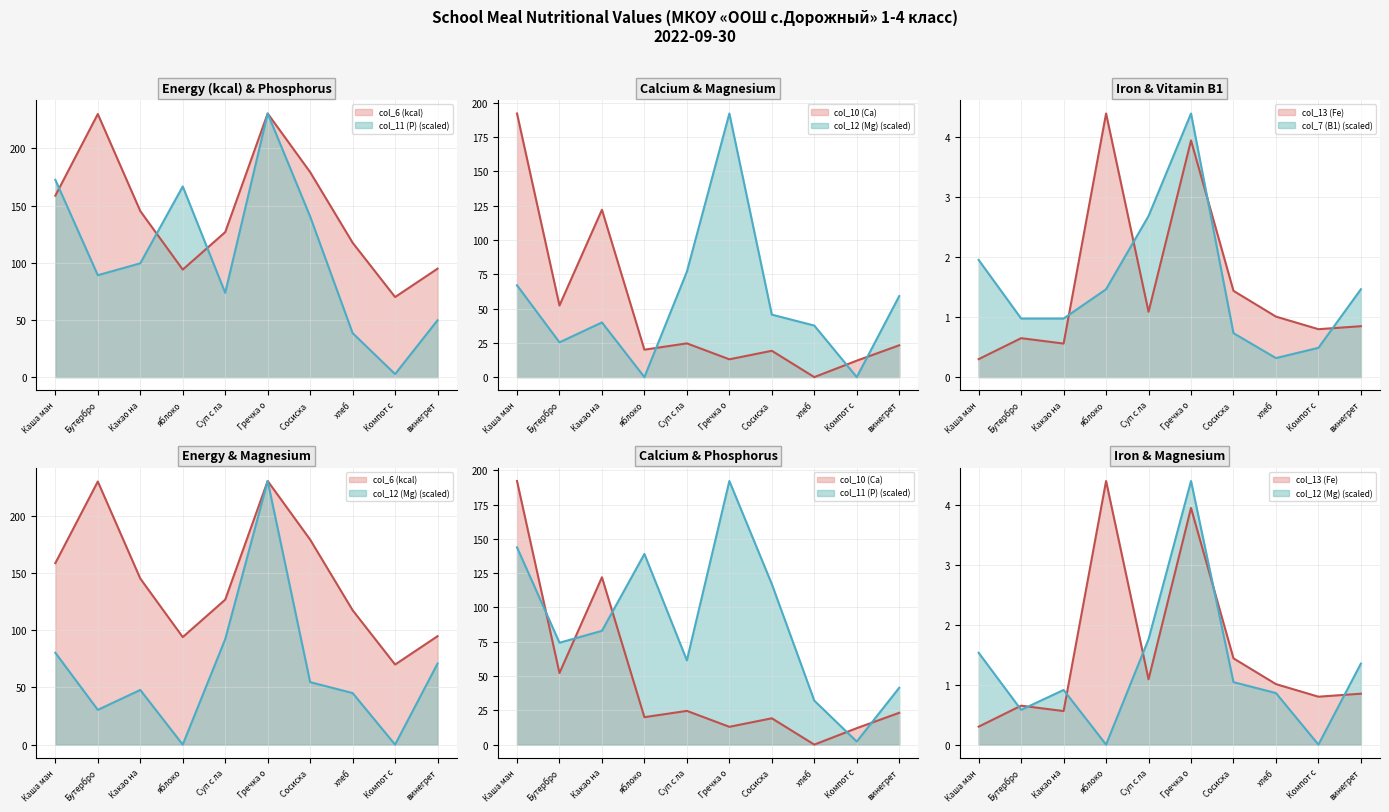

Which has a higher value, винегрет or хлеб?

хлеб